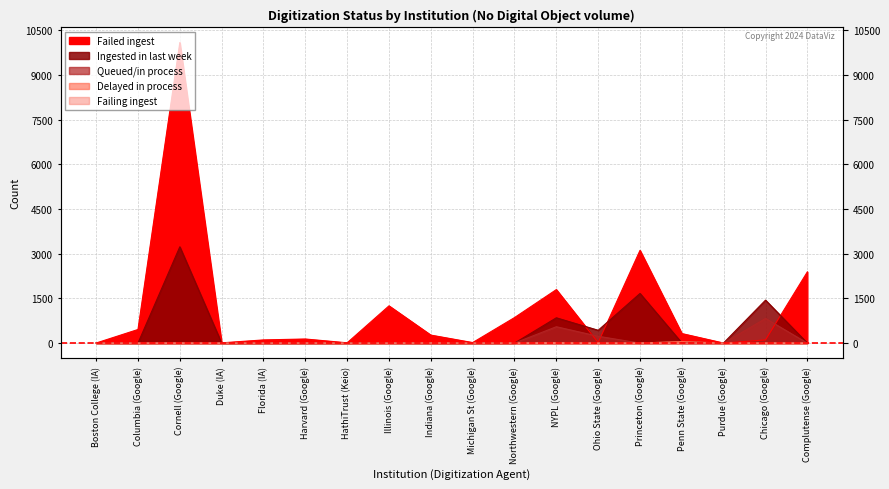

How many series are shown in this chart?

5